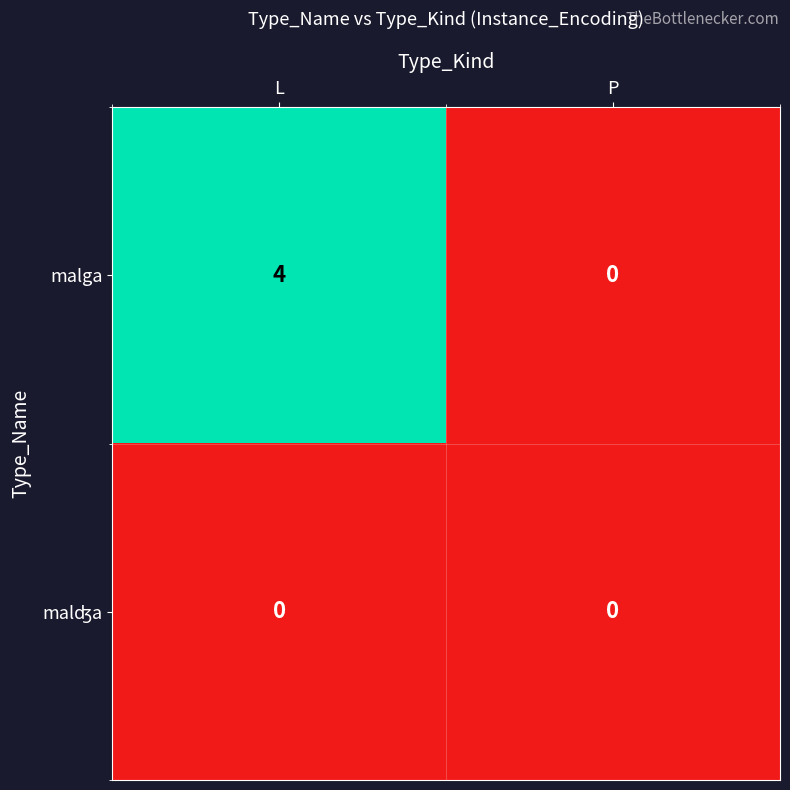

At which category does the chart reach its peak across all series?

L